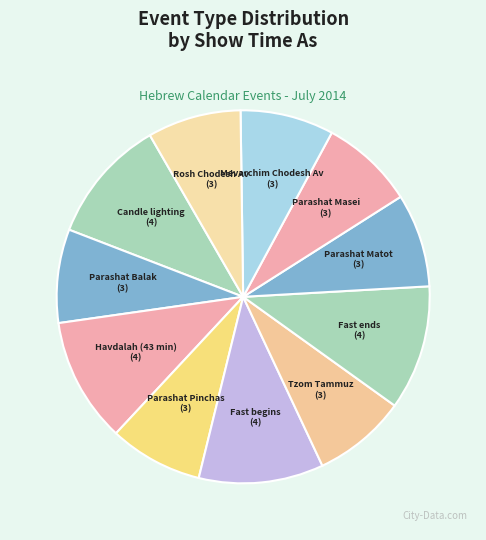

Is it true that Parashat Pinchas is 8% of the pie?

True